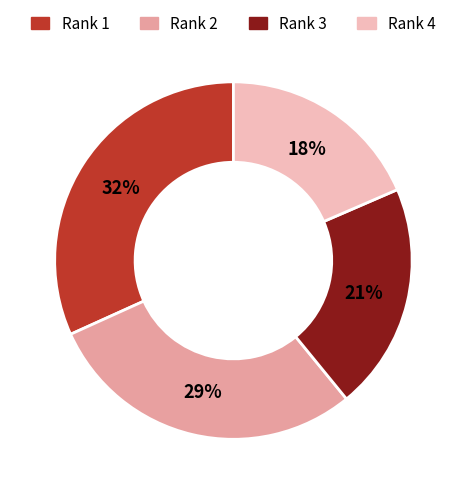

What is the smallest slice in the pie chart?

Rank 4